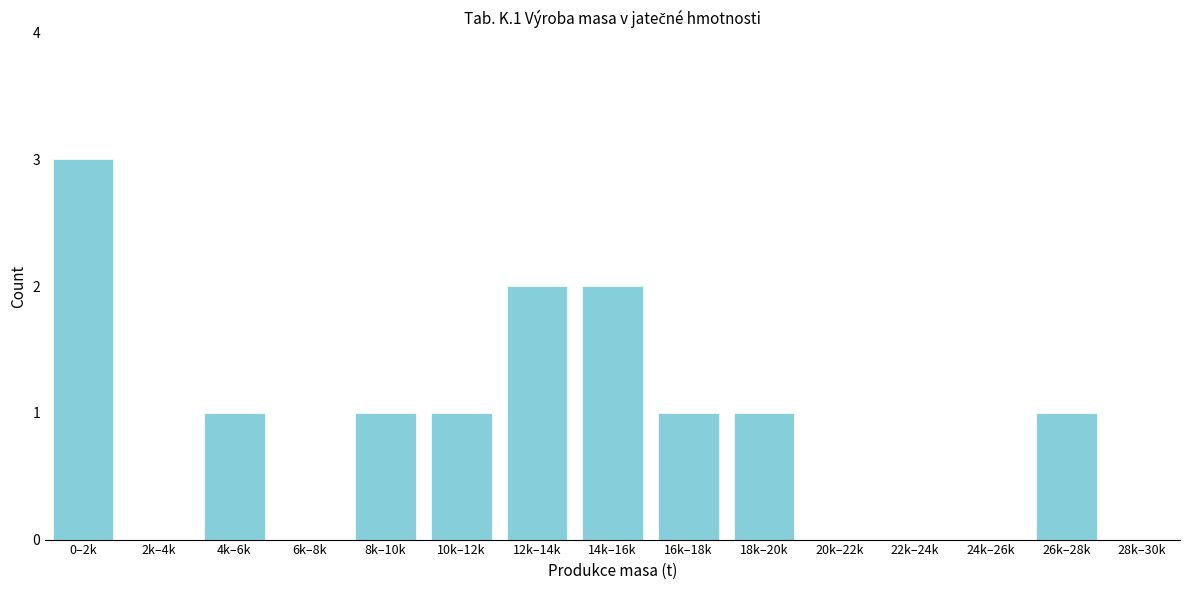

Reading left to right, extract all data points from this chart.

0–2k=3	2k–4k=0	4k–6k=1	6k–8k=0	8k–10k=1	10k–12k=1	12k–14k=2	14k–16k=2	16k–18k=1	18k–20k=1	20k–22k=0	22k–24k=0	24k–26k=0	26k–28k=1	28k–30k=0